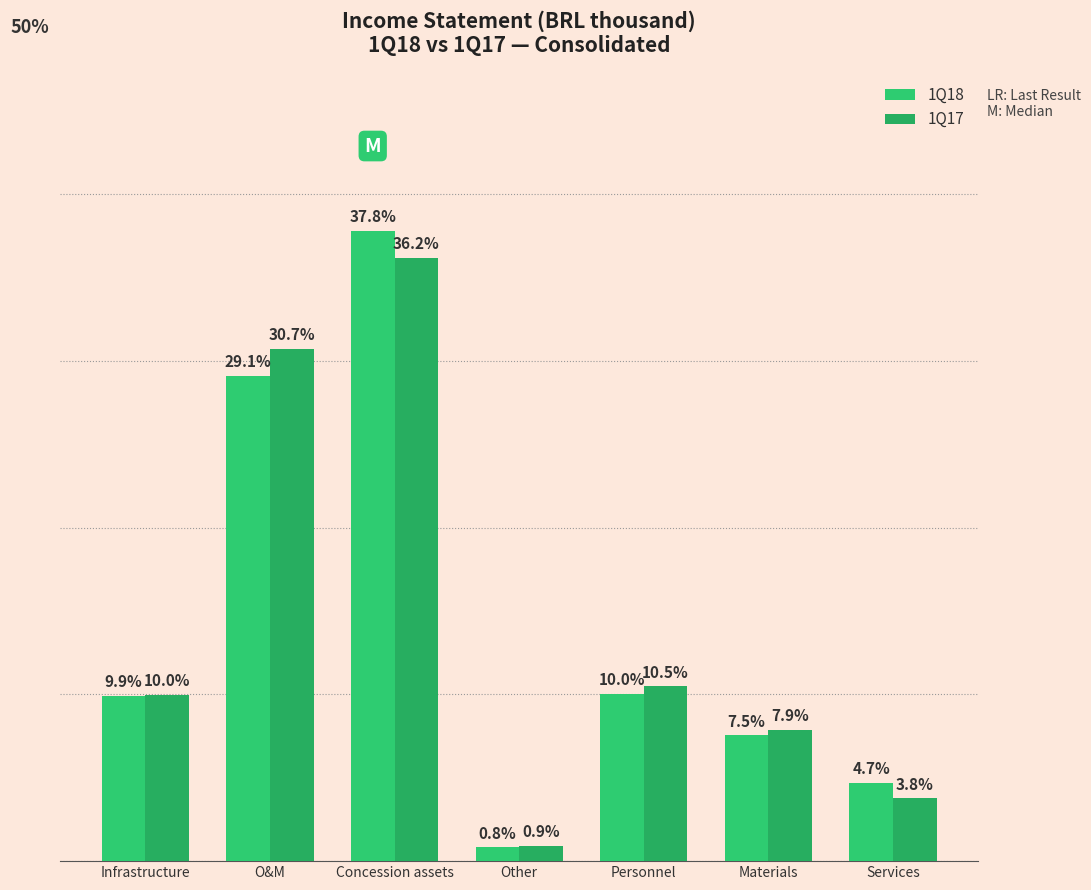

Rank the series by their maximum value, from lowest to highest.

1Q17, 1Q18